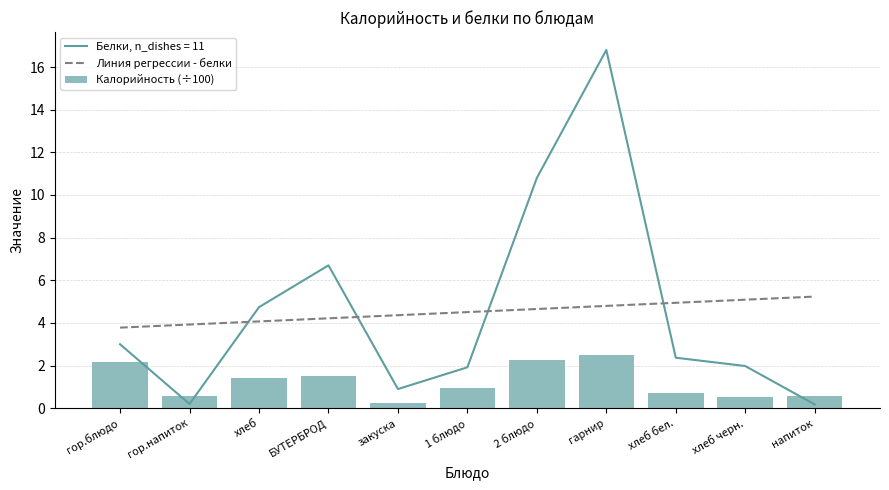

The value of Линия регрессии - белки at хлеб черн. is 5.1. True or false?

True